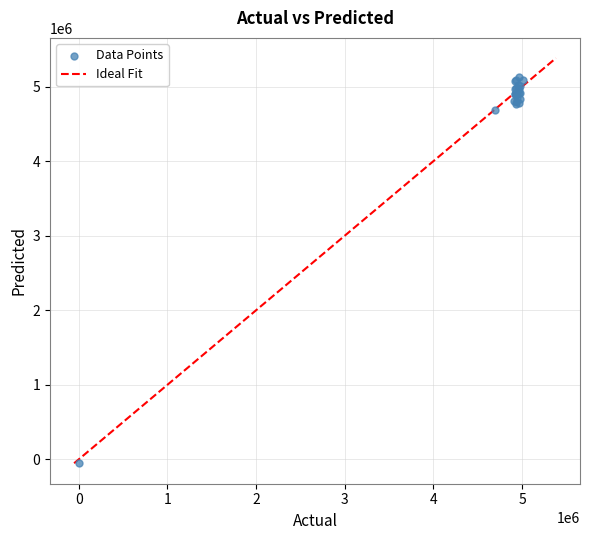

What Y value in the scatter plot is closest to 2534846?

4686173.6